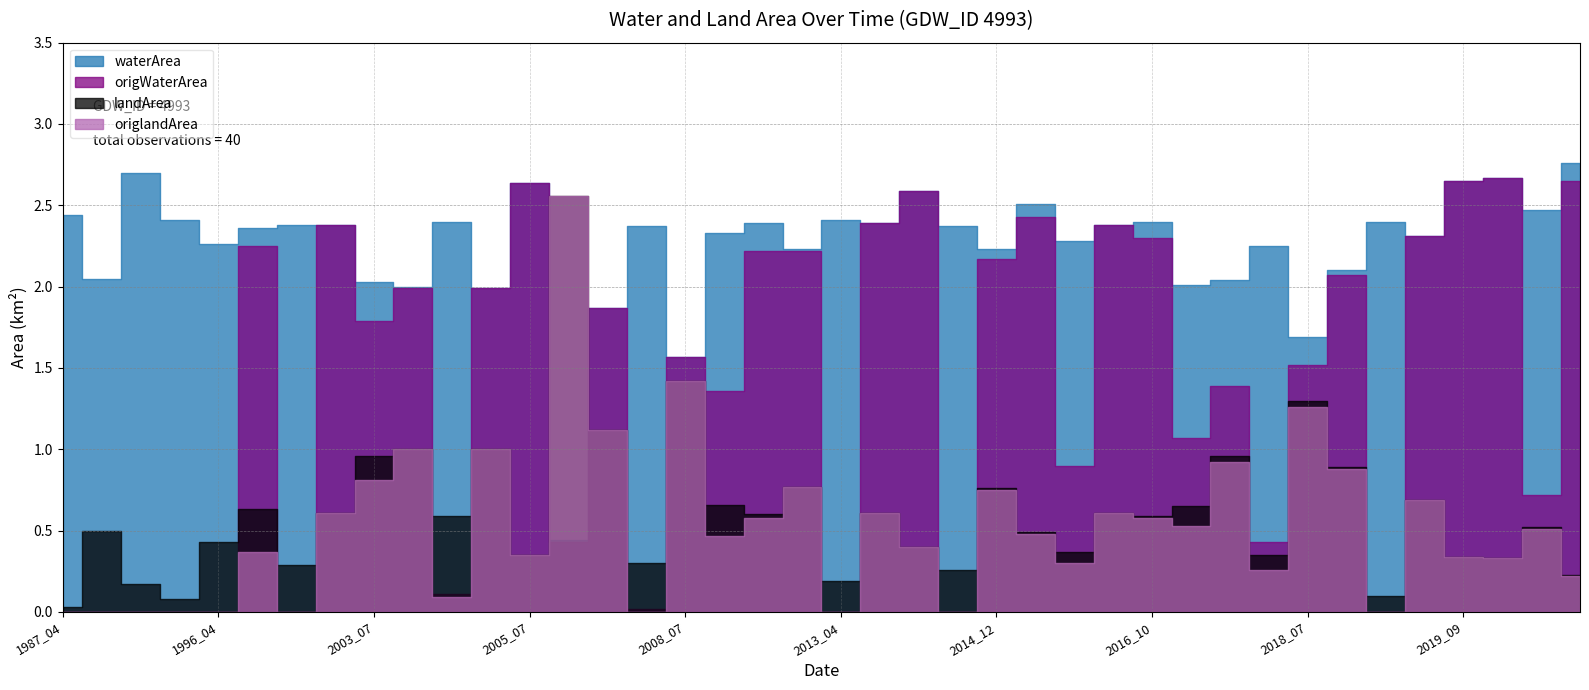

How many distinct data groups are displayed?

4